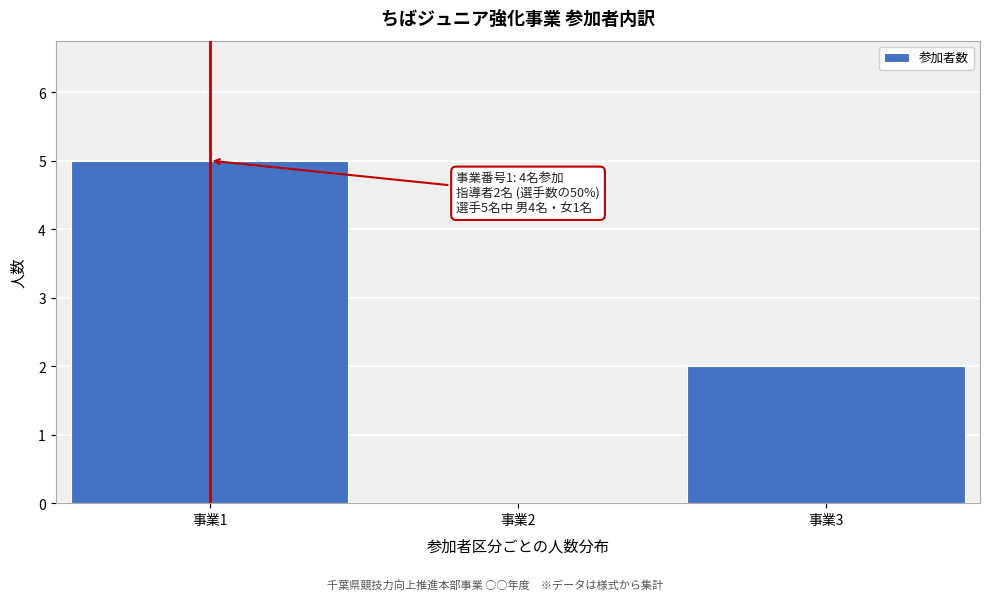

Reading left to right, list all the values displayed in this chart.

事業1=5	事業2=0	事業3=2